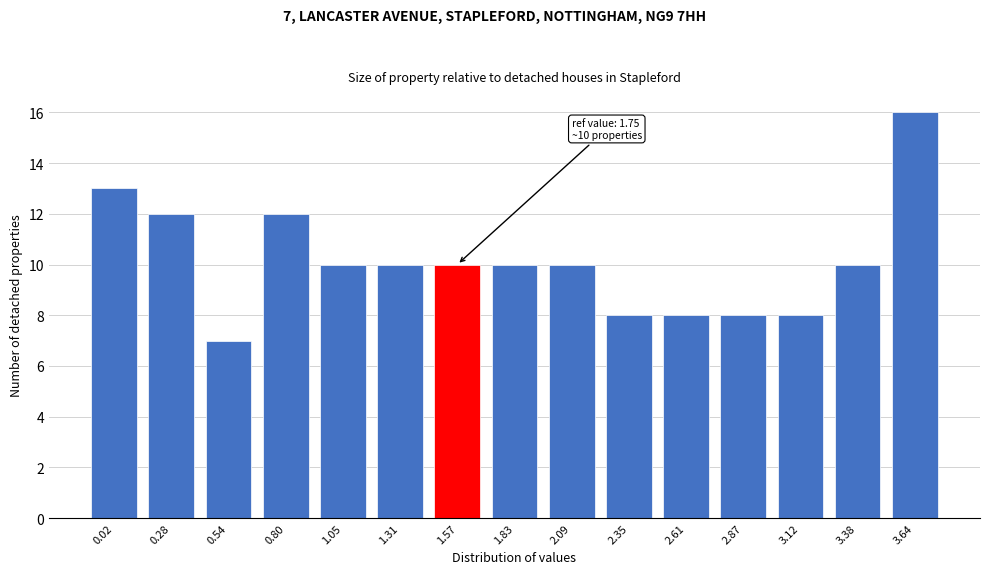

Reading right to left, list all the values displayed in this chart.

16	10	8	8	8	8	10	10	10	10	10	12	7	12	13